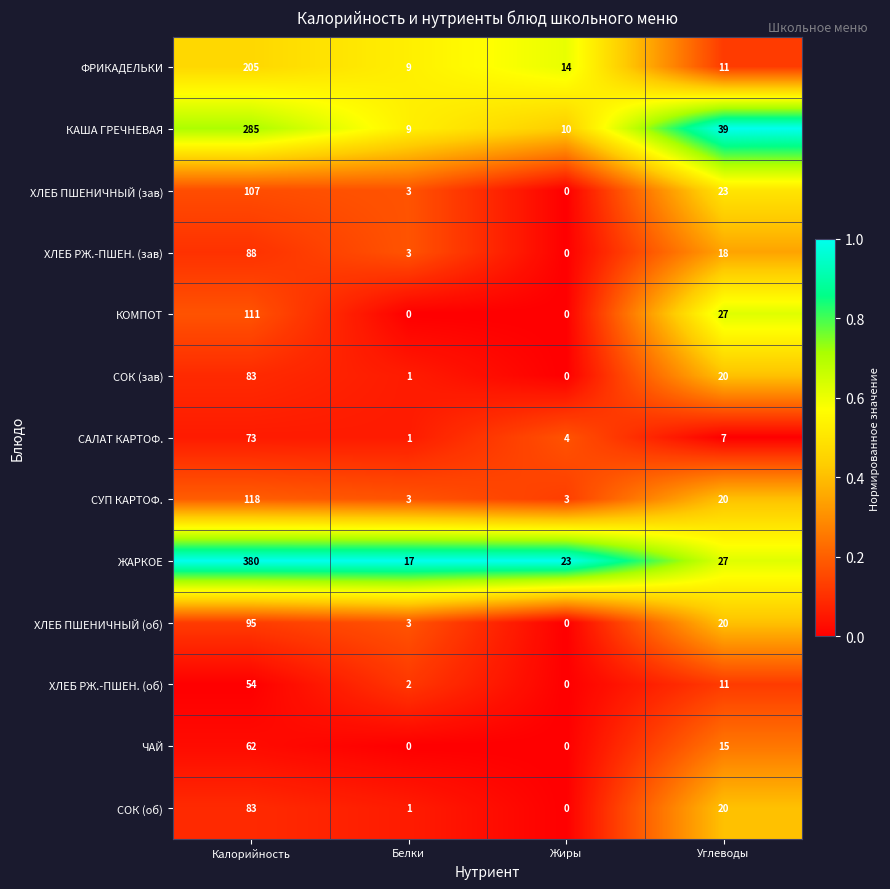

What is the difference between the highest and lowest values at Калорийность?

326